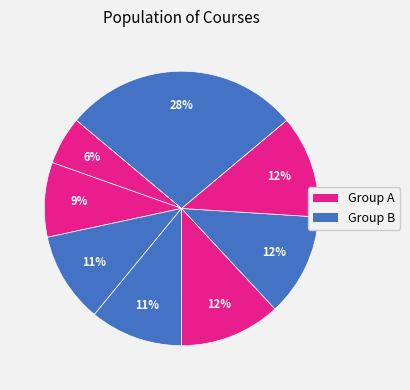

Count the number of slices in the pie.

8